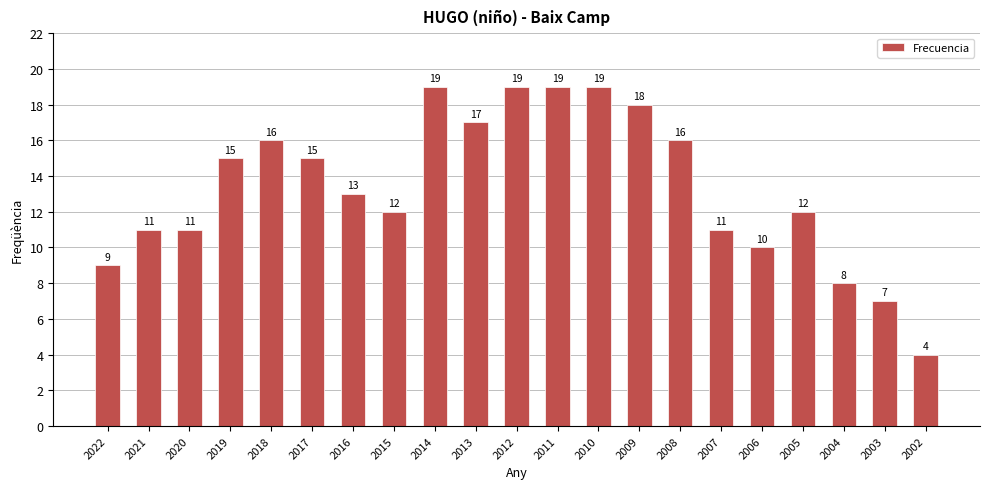

What is the smallest value displayed?

4